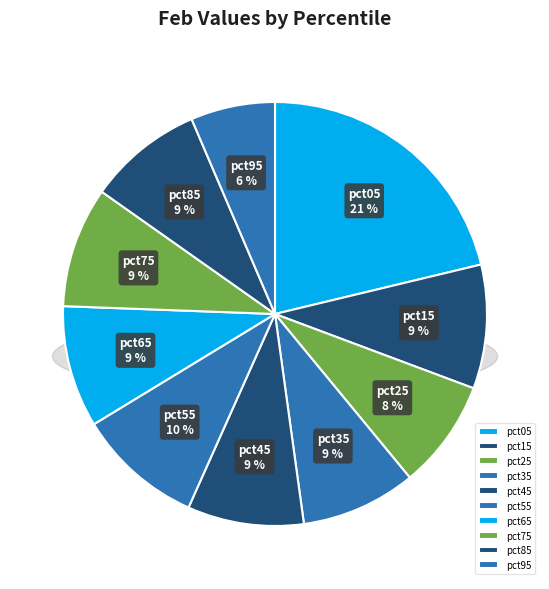

The pct05 slice represents 21% of the pie. True or false?

True